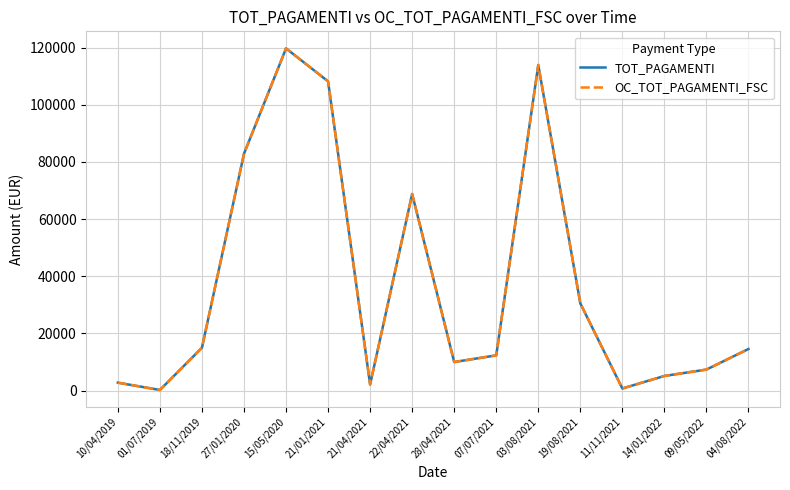

What is the sum of the OC_TOT_PAGAMENTI_FSC values at 09/05/2022 and 01/07/2019?

7592.7